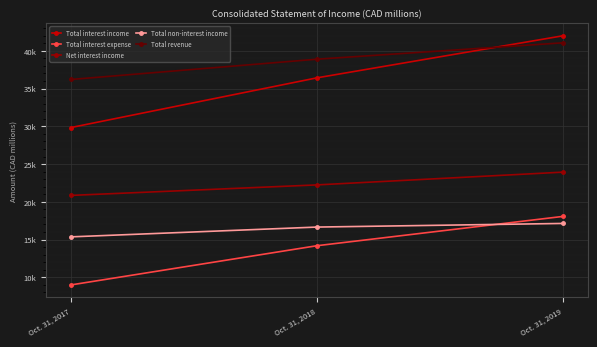

True or false: Total non-interest income has a value of 17134 at Oct. 31, 2019.

True